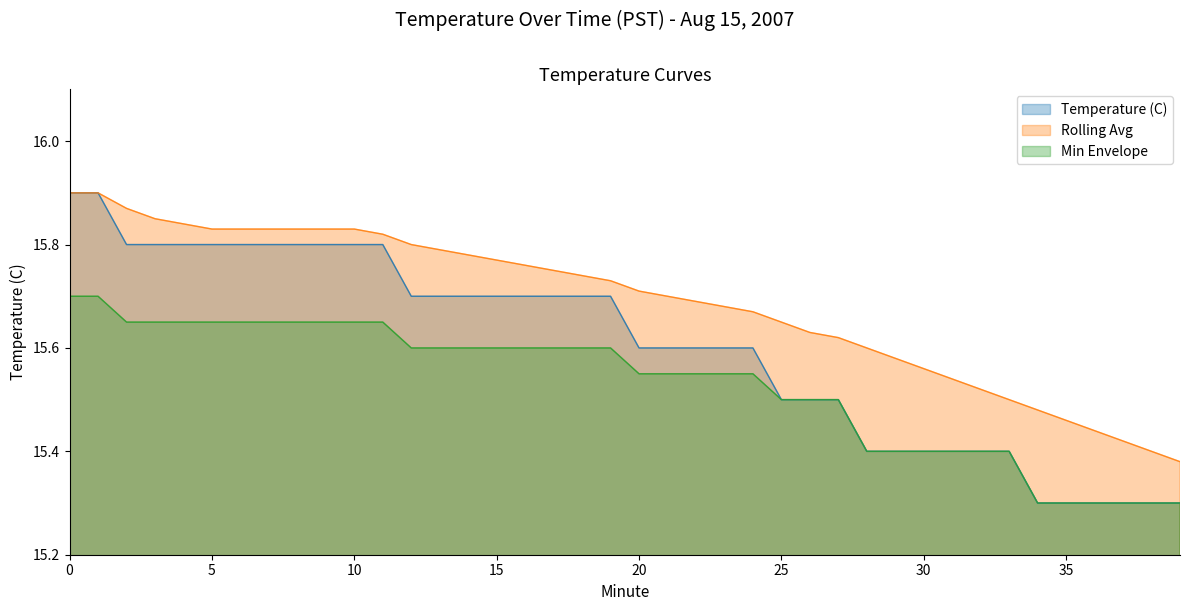

Reading left to right, transcribe all the data shown in this chart.

Temperature (C): 0=15.9	1=15.9	2=15.8	3=15.8	4=15.8	5=15.8	6=15.8	7=15.8	8=15.8	9=15.8	10=15.8	11=15.8	12=15.7	13=15.7	14=15.7	15=15.7	16=15.7	17=15.7	18=15.7	19=15.7	20=15.6	21=15.6	22=15.6	23=15.6	24=15.6	25=15.5	26=15.5	27=15.5	28=15.4	29=15.4	30=15.4	31=15.4	32=15.4	33=15.4	34=15.3	35=15.3	36=15.3	37=15.3	38=15.3	39=15.3
Rolling Avg: 0=15.9	1=15.9	2=15.9	3=15.8	4=15.8	5=15.8	6=15.8	7=15.8	8=15.8	9=15.8	10=15.8	11=15.8	12=15.8	13=15.8	14=15.8	15=15.8	16=15.8	17=15.8	18=15.7	19=15.7	20=15.7	21=15.7	22=15.7	23=15.7	24=15.7	25=15.7	26=15.6	27=15.6	28=15.6	29=15.6	30=15.6	31=15.5	32=15.5	33=15.5	34=15.5	35=15.5	36=15.4	37=15.4	38=15.4	39=15.4
Min Envelope: 0=15.7	1=15.7	2=15.7	3=15.7	4=15.7	5=15.7	6=15.7	7=15.7	8=15.7	9=15.7	10=15.7	11=15.7	12=15.6	13=15.6	14=15.6	15=15.6	16=15.6	17=15.6	18=15.6	19=15.6	20=15.6	21=15.6	22=15.6	23=15.6	24=15.6	25=15.5	26=15.5	27=15.5	28=15.4	29=15.4	30=15.4	31=15.4	32=15.4	33=15.4	34=15.3	35=15.3	36=15.3	37=15.3	38=15.3	39=15.3